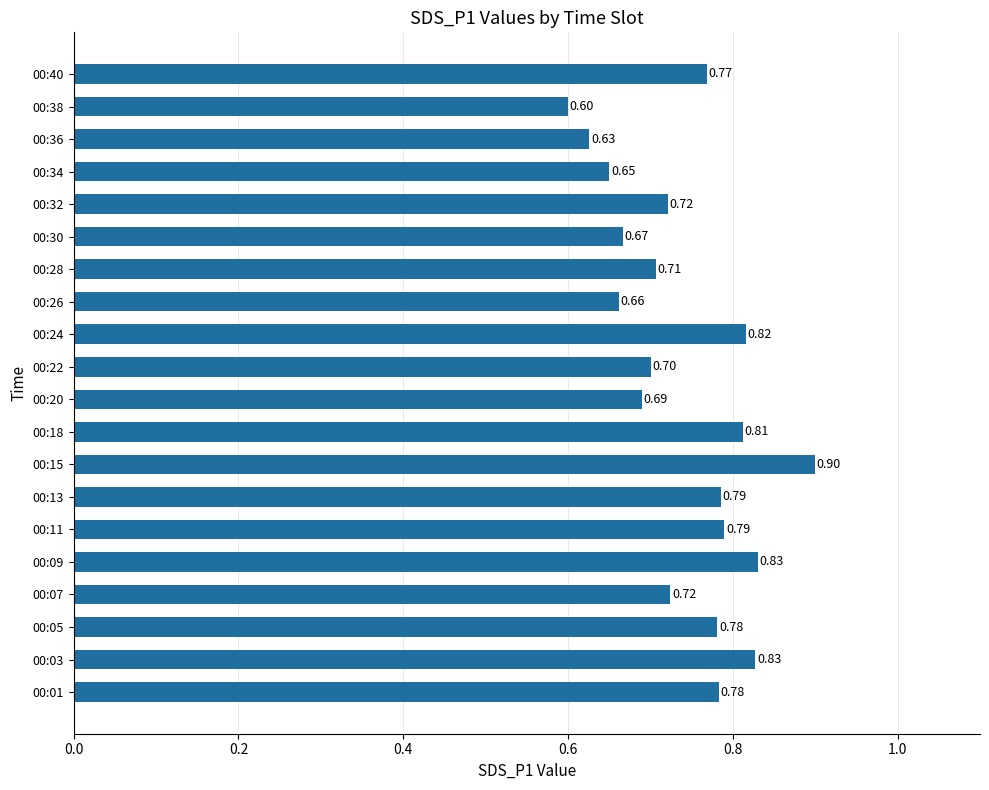

What is the difference between the second highest and minimum values?

0.2